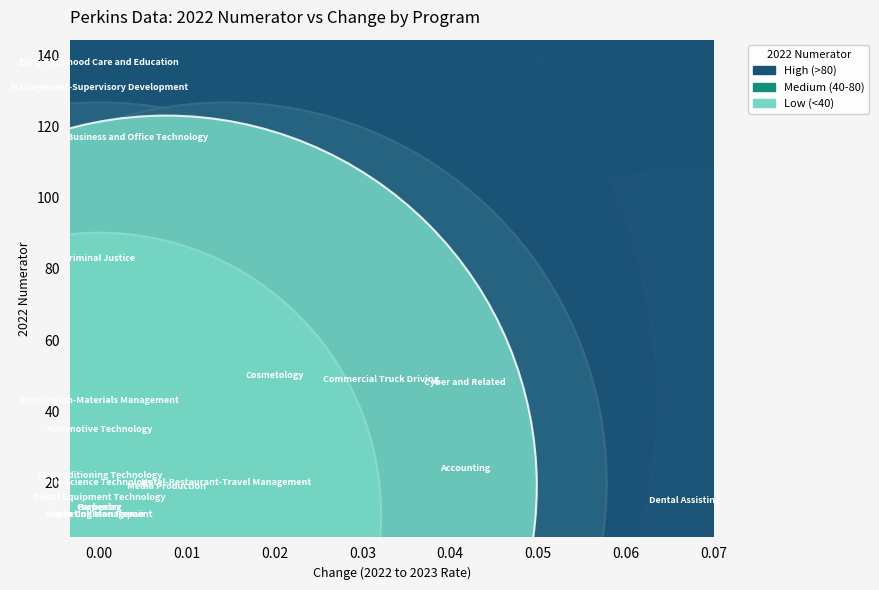

What Y value in the scatter plot is closest to 74?

83